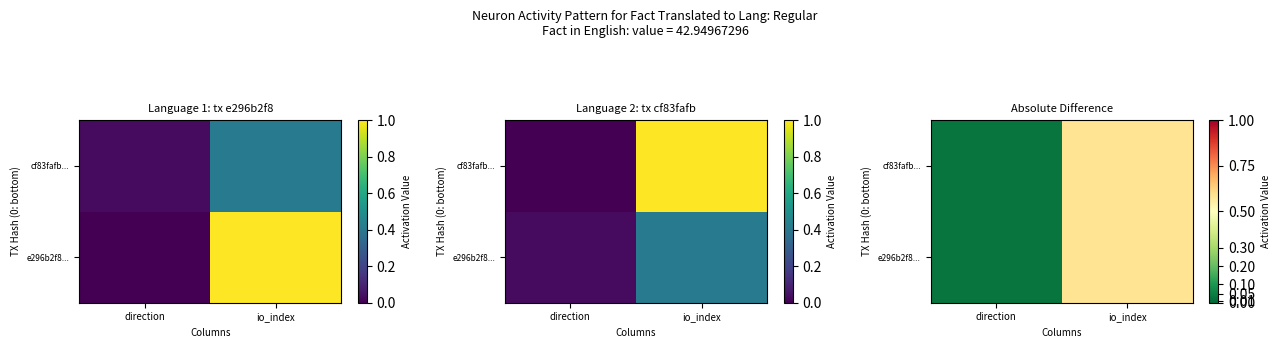

Is it true that cf83fafb... equals 0.6 at io_index?

True